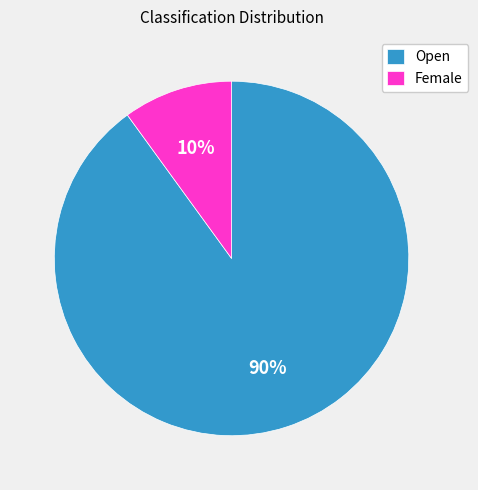

What is the largest slice in the pie chart?

Open